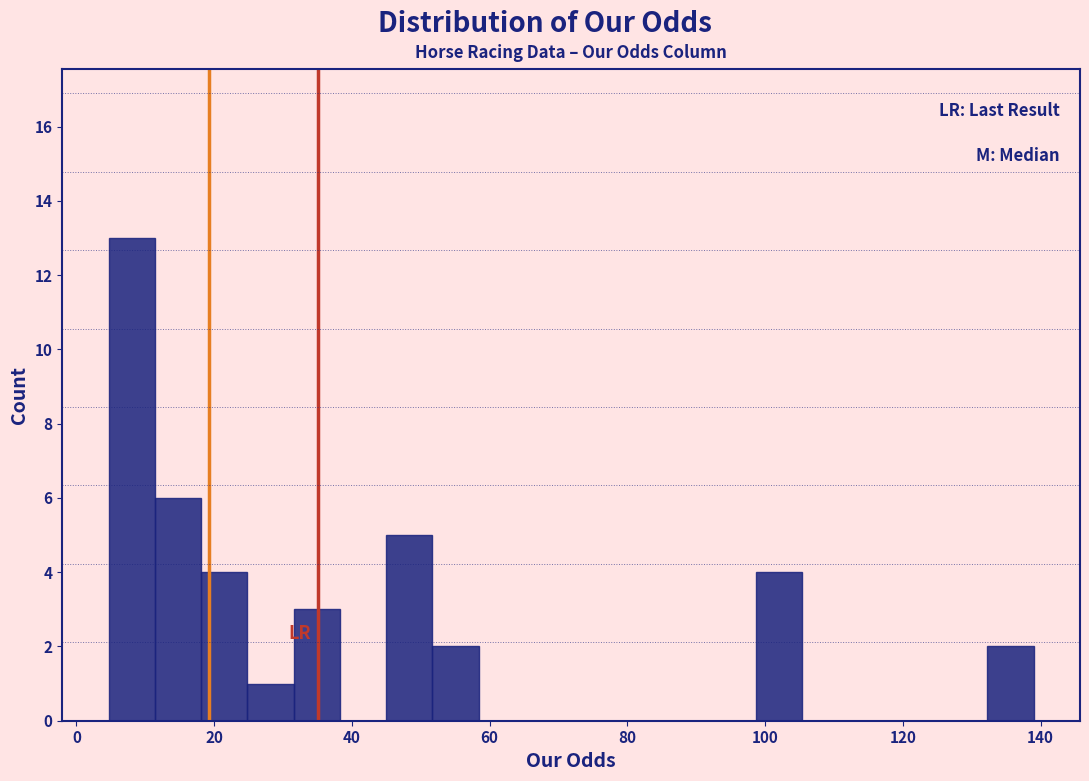

Around what value on the x-axis is the tallest bar? Give the approximate position of its centre, as read against the axis.

8